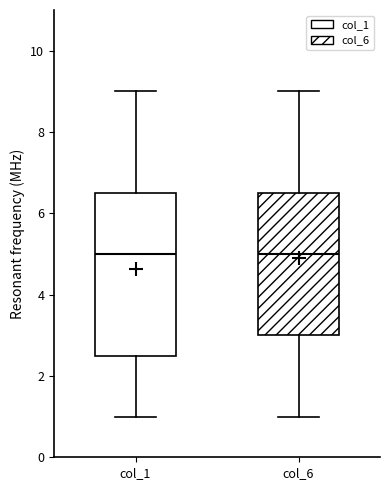

Comparing the boxes themselves (not the whiskers), which one is the tallest?

col_1